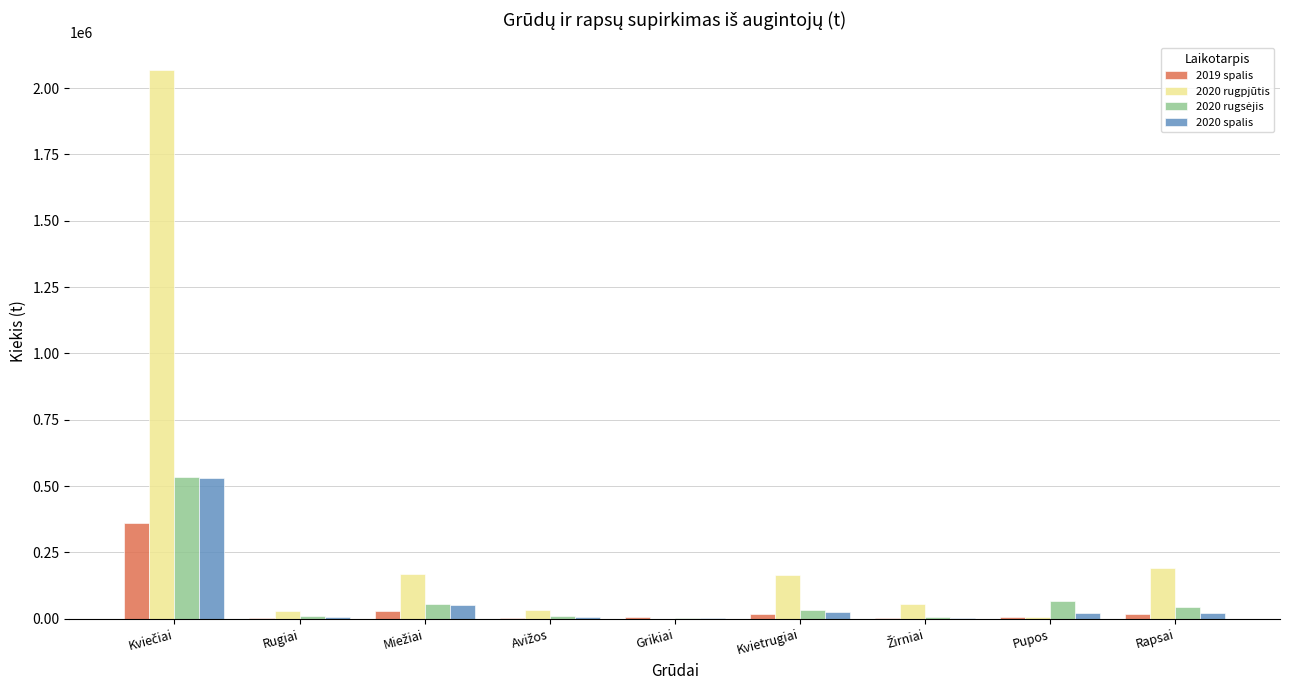

What is the total value across all series at Rapsai?

278707.7